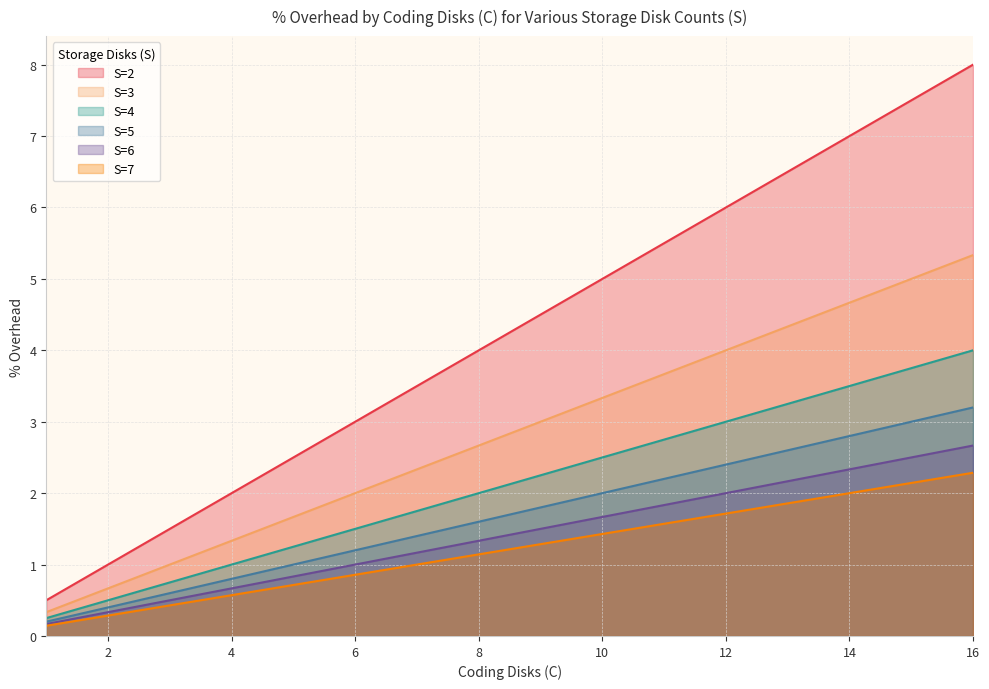

Reading right to left, what are all the values shown in this chart?

S=2: 16=8.0	15=7.5	14=7.0	13=6.5	12=6.0	11=5.5	10=5.0	9=4.5	8=4.0	7=3.5	6=3.0	5=2.5	4=2.0	3=1.5	2=1.0	1=0.5
S=3: 16=5.3	15=5.0	14=4.7	13=4.3	12=4.0	11=3.7	10=3.3	9=3.0	8=2.7	7=2.3	6=2.0	5=1.7	4=1.3	3=1.0	2=0.7	1=0.3
S=4: 16=4.0	15=3.8	14=3.5	13=3.2	12=3.0	11=2.8	10=2.5	9=2.2	8=2.0	7=1.8	6=1.5	5=1.2	4=1.0	3=0.8	2=0.5	1=0.2
S=5: 16=2.3	15=2.1	14=2.0	13=1.9	12=1.7	11=1.6	10=1.4	9=1.3	8=1.1	7=1.0	6=0.9	5=0.7	4=0.6	3=0.4	2=0.3	1=0.1
S=6: 16=3.2	15=3.0	14=2.8	13=2.6	12=2.4	11=2.2	10=2.0	9=1.8	8=1.6	7=1.4	6=1.2	5=1.0	4=0.8	3=0.6	2=0.4	1=0.2
S=7: 16=2.7	15=2.5	14=2.3	13=2.2	12=2.0	11=1.8	10=1.7	9=1.5	8=1.3	7=1.2	6=1.0	5=0.8	4=0.7	3=0.5	2=0.3	1=0.2